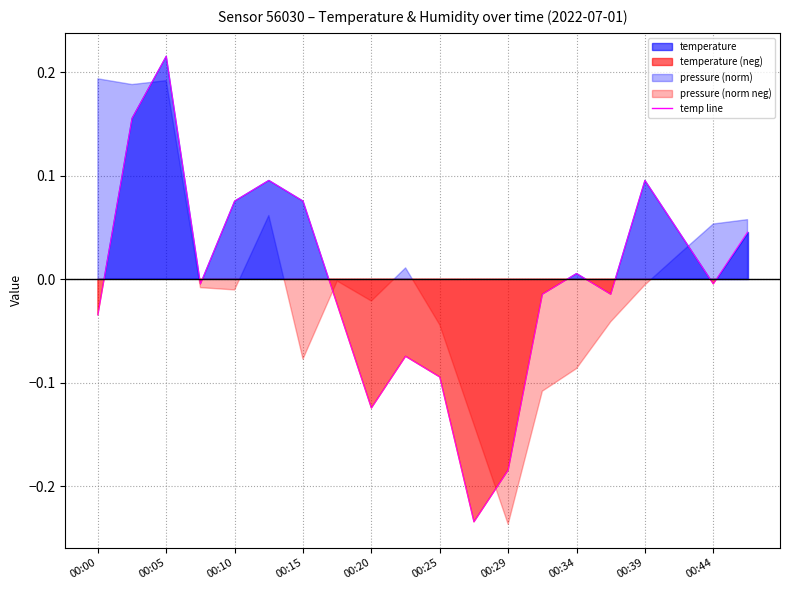

How many data points does each series have?

20